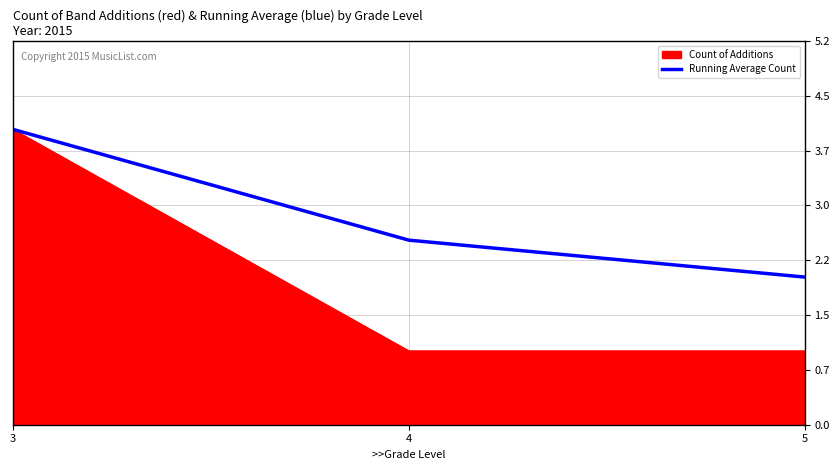

The Running Average Count series shows 4.0 at 3. True or false?

True